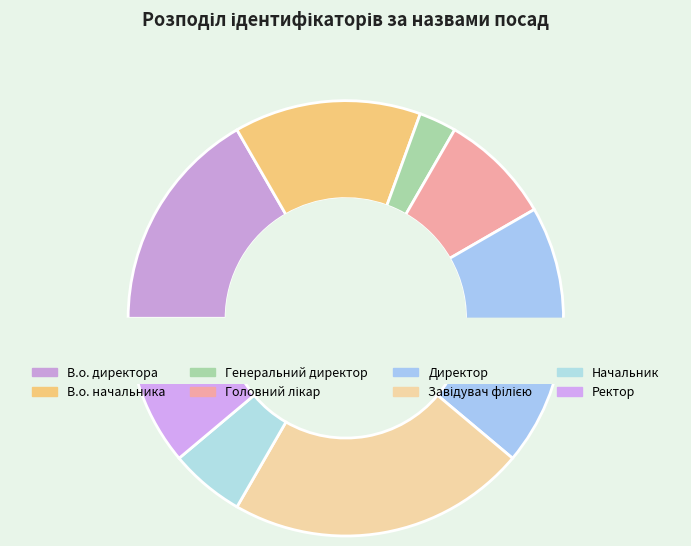

Do Завідувач філією and Ректор together represent more than half of the pie?

No